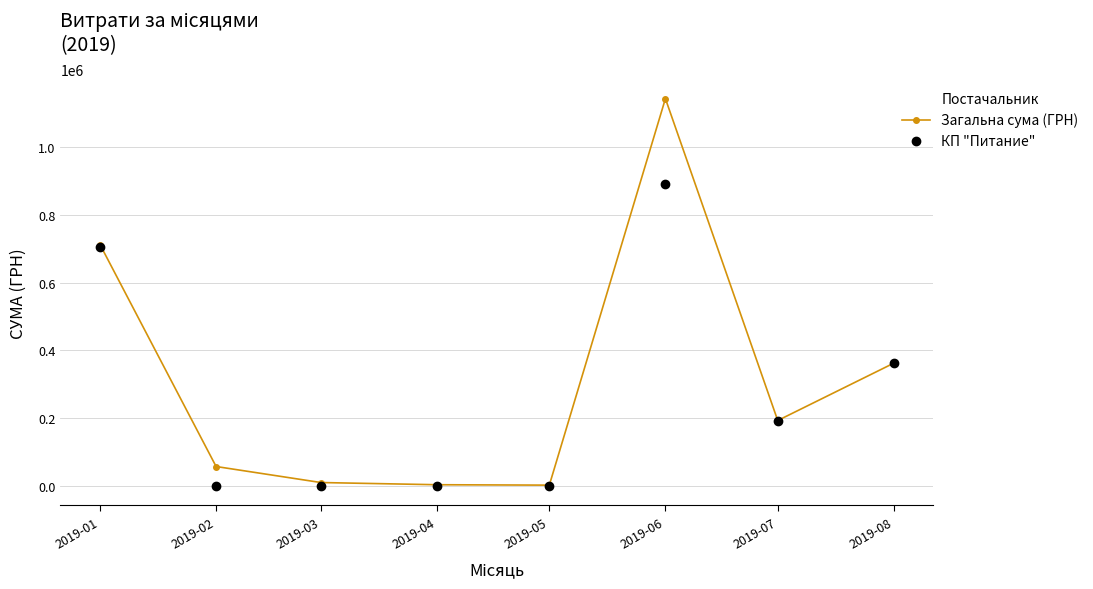

Which category has the highest value in the Загальна сума (ГРН) series?

2019-06